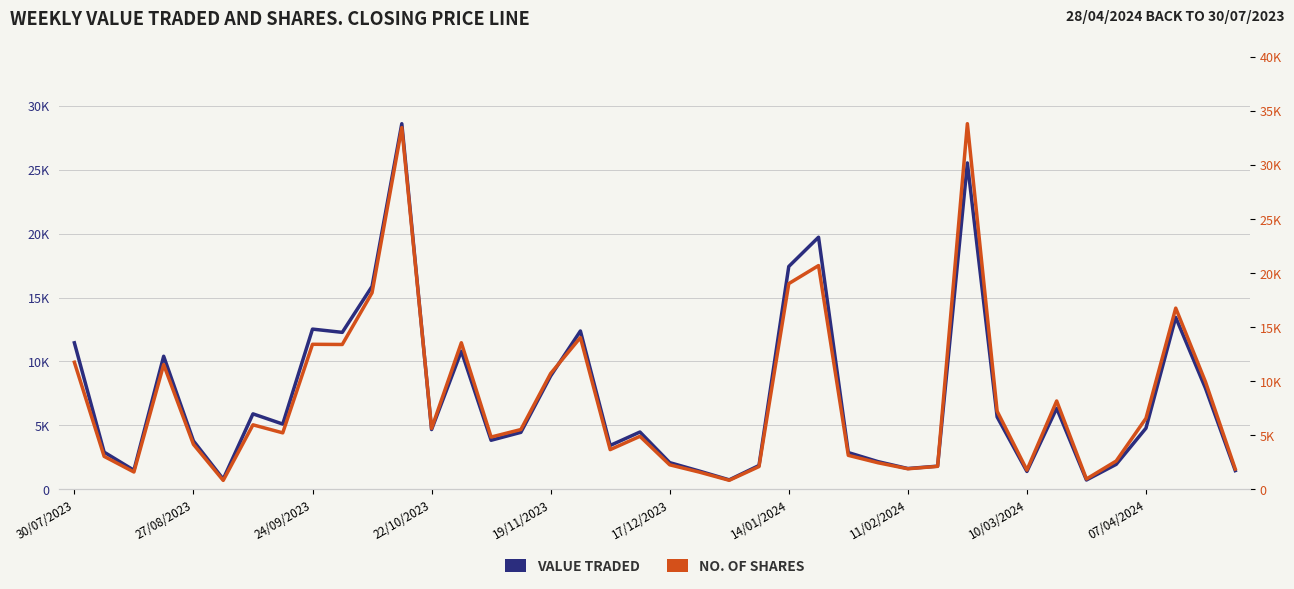

True or false: No. of Shares has a value of 2795 at 23.

False